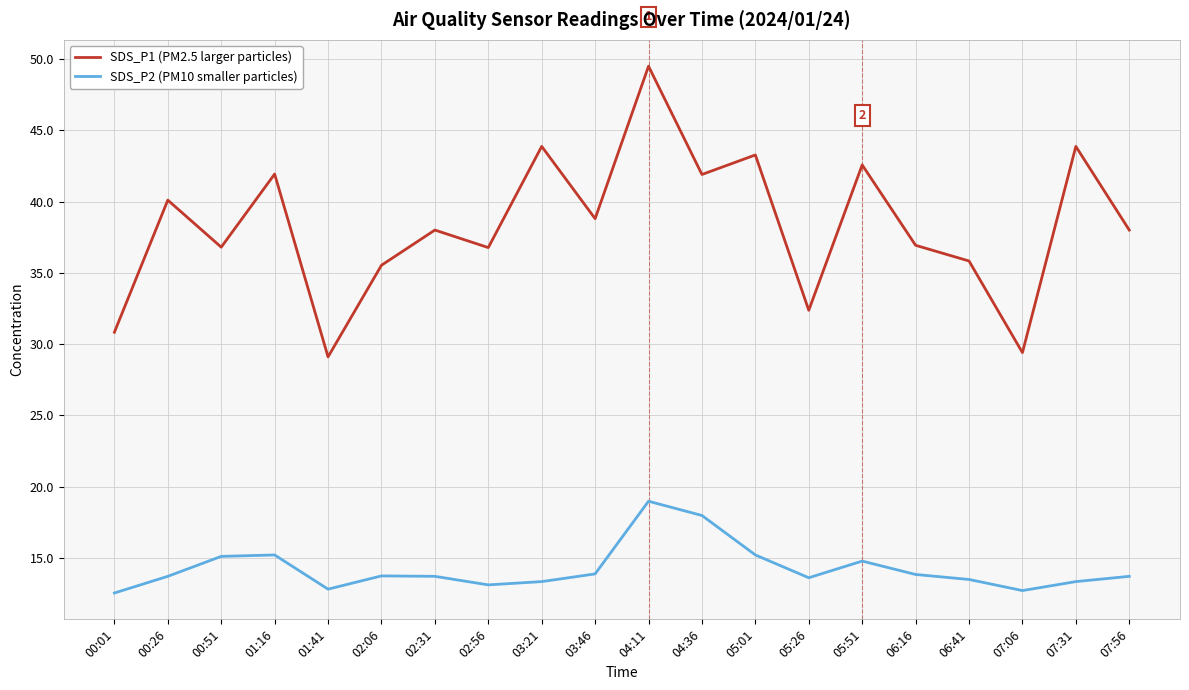

What position from the left is 03:21?

9